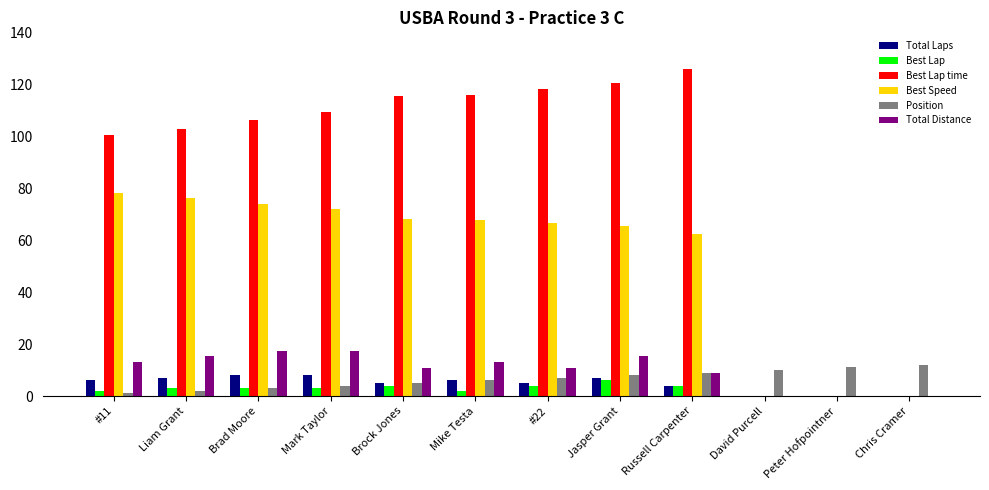

Between Mike Testa and David Purcell, which series saw the biggest shift?

Best Lap time